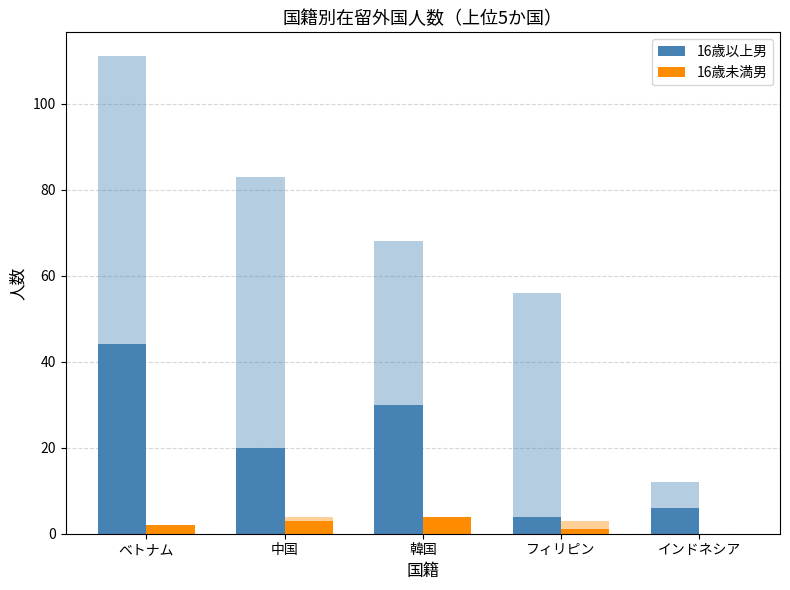

Are the bars horizontal?

No